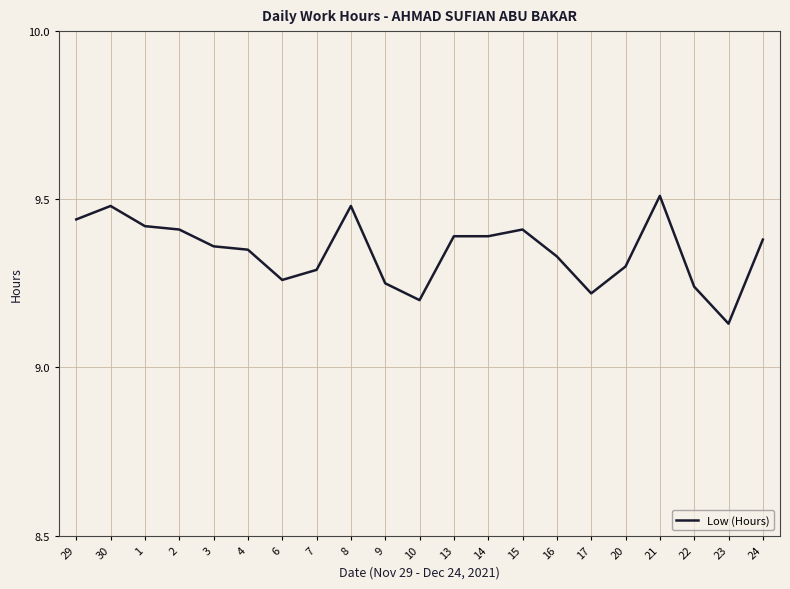

At which label is the value closest to 9?

23